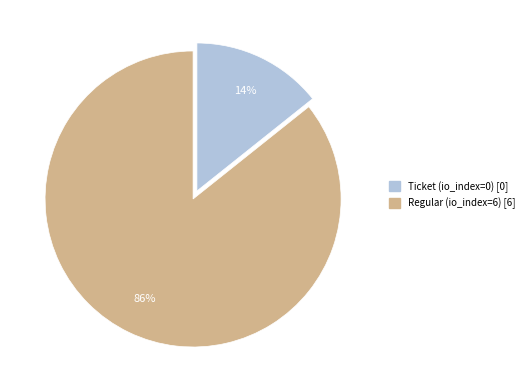

To the nearest percent, what portion does Ticket (io_index=0) [0] represent?

14%